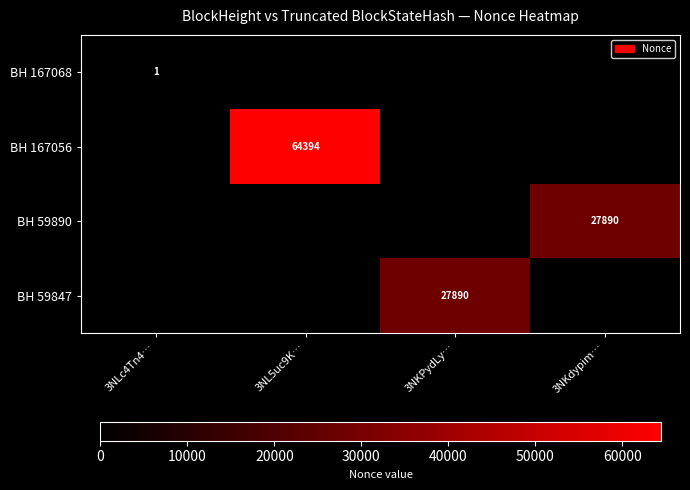

How many series are shown in this chart?

4